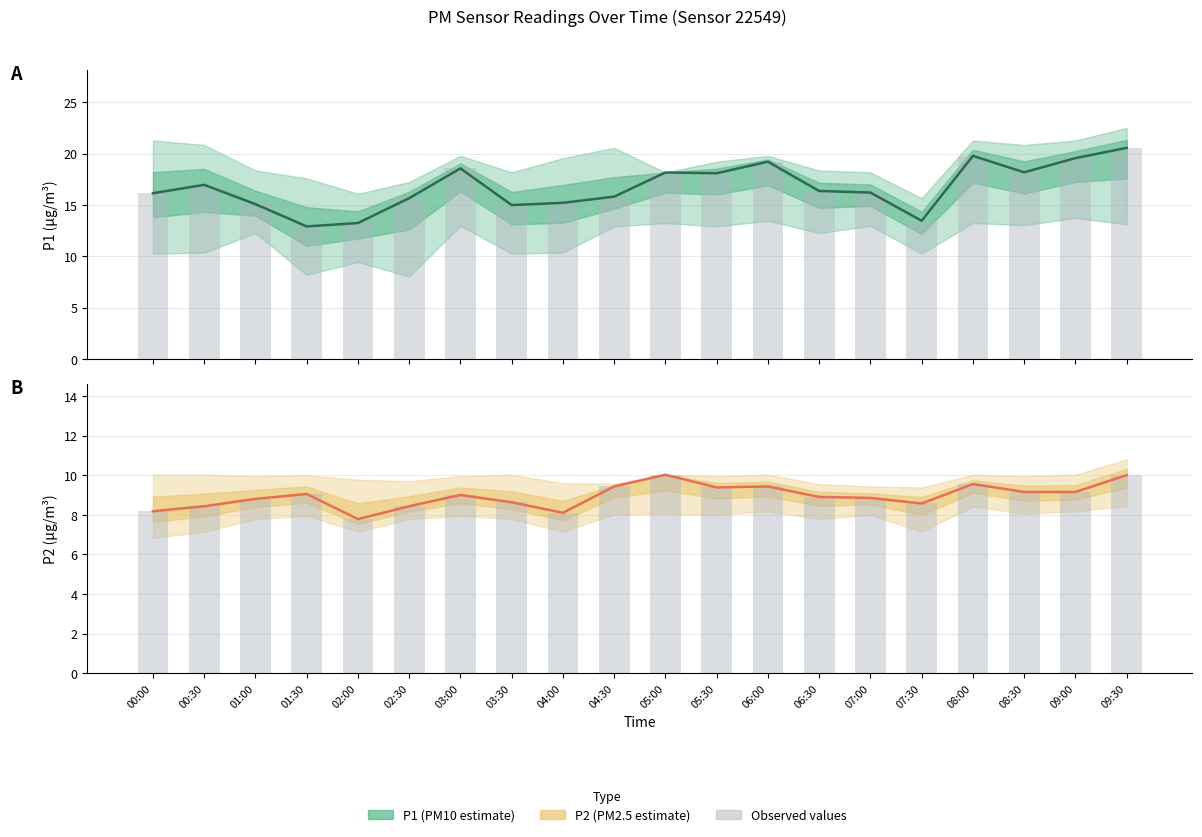

Where is P2 estimate nearest to the value 8?

04:00